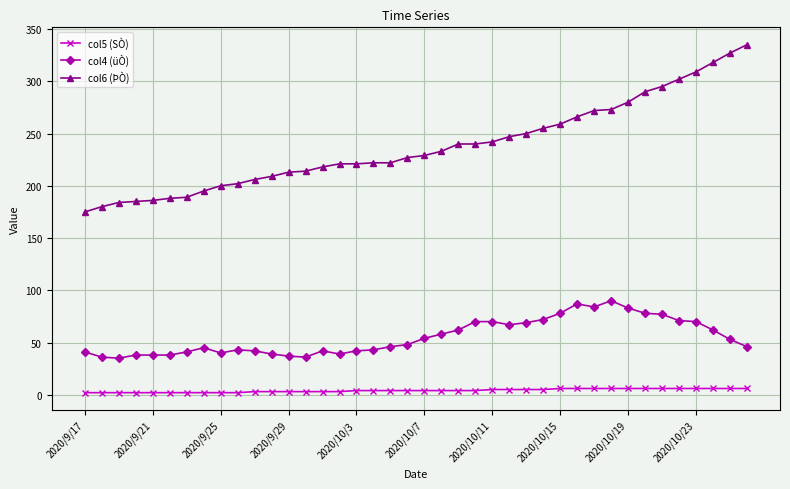

What is the greatest value displayed?

335